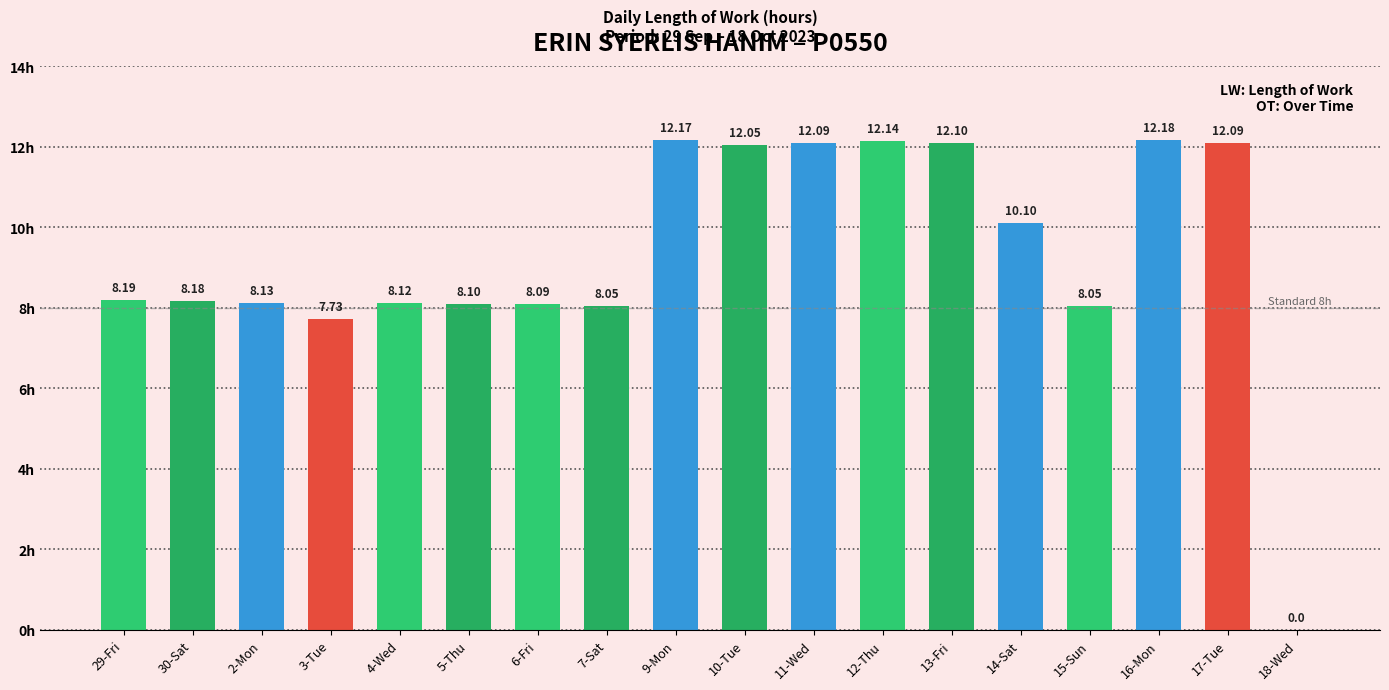

Does the chart contain stacked bars?

No